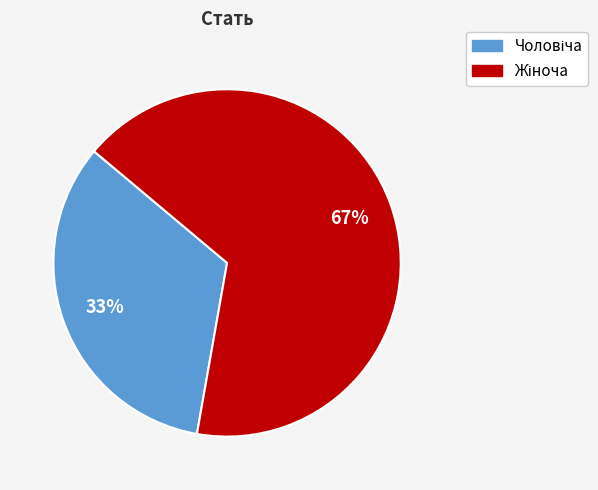

How many segments does this pie chart have?

2